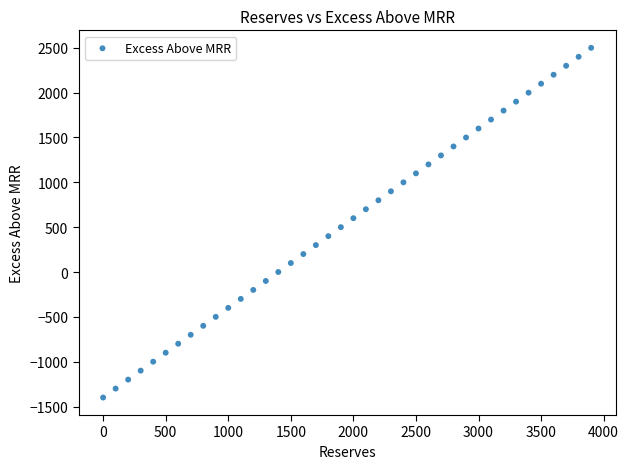

What is the range of X values (max minus min)?

3900